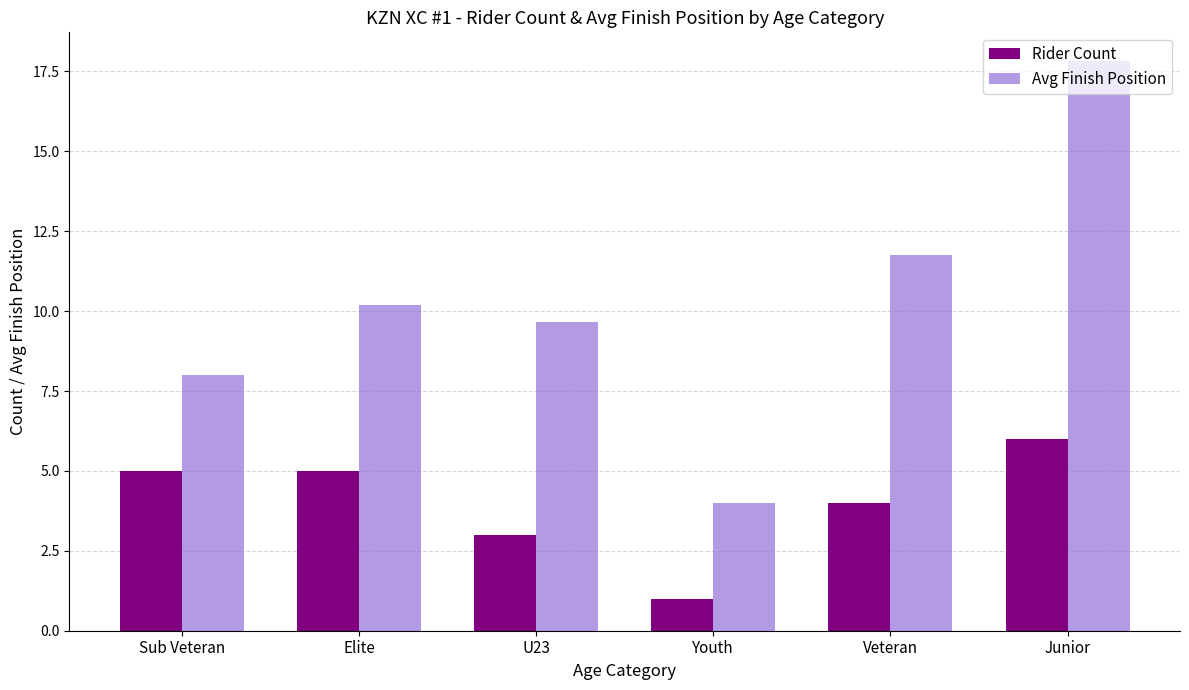

Are the bars grouped side by side (vs. stacked)?

Yes